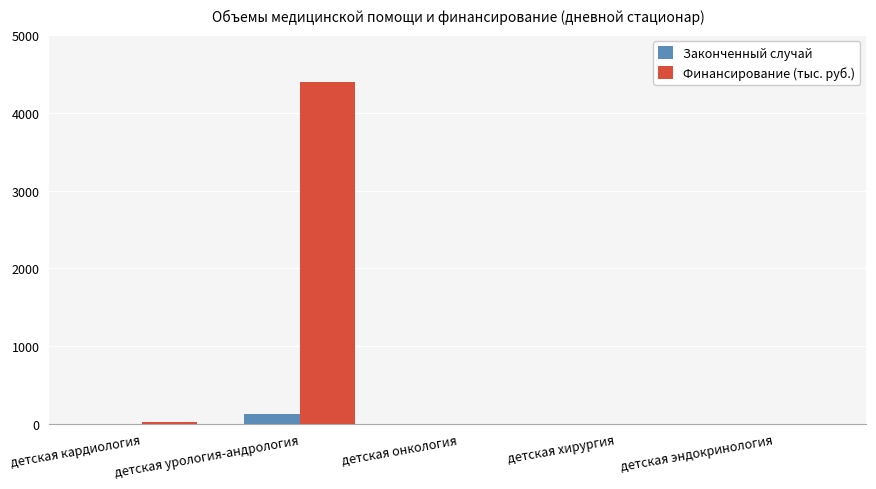

Is it true that Финансирование (тыс. руб.) equals 2363.5 at детская эндокринология?

False